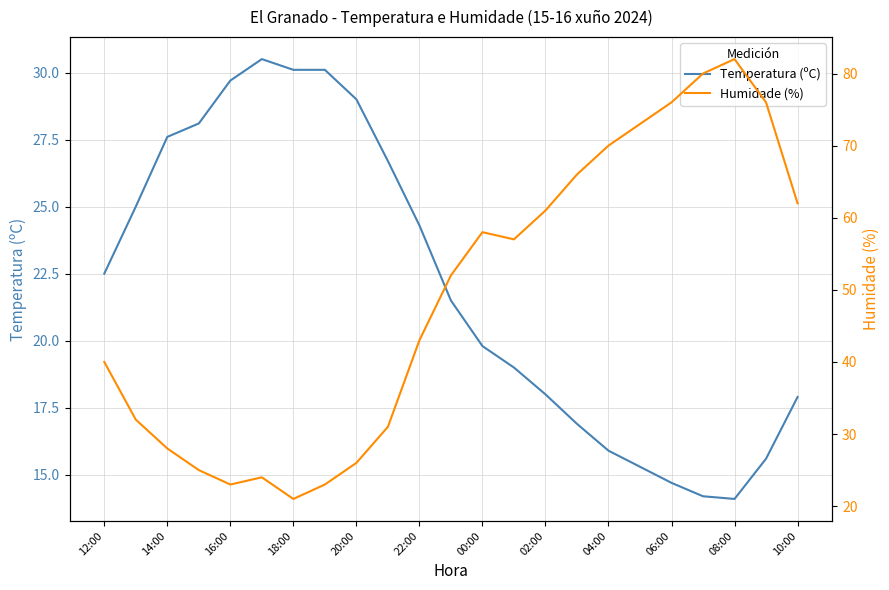

Which series has the largest total across all categories?

Humidade (%)